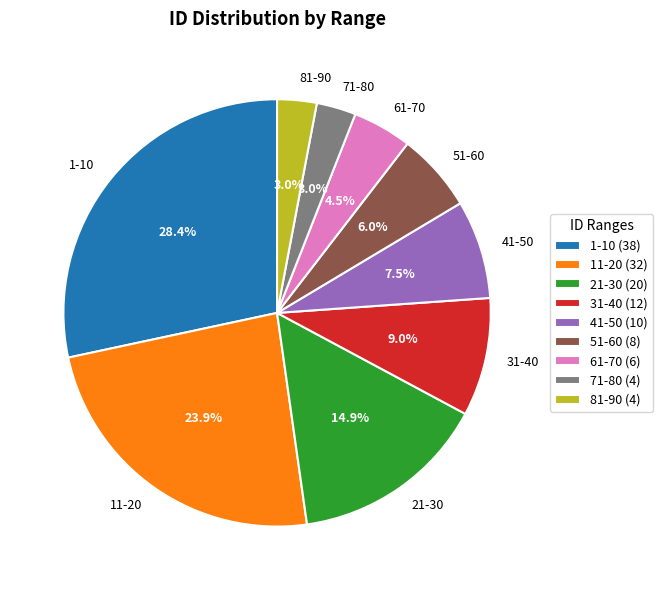

What percentage is NOT represented by 71-80?

97.0%